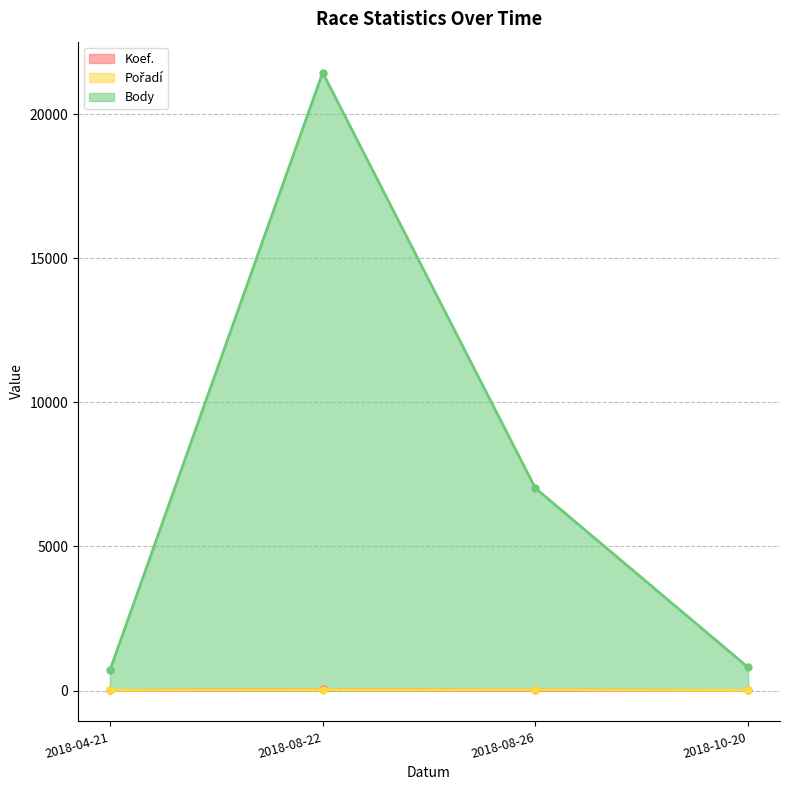

How many lines are shown in the chart?

3